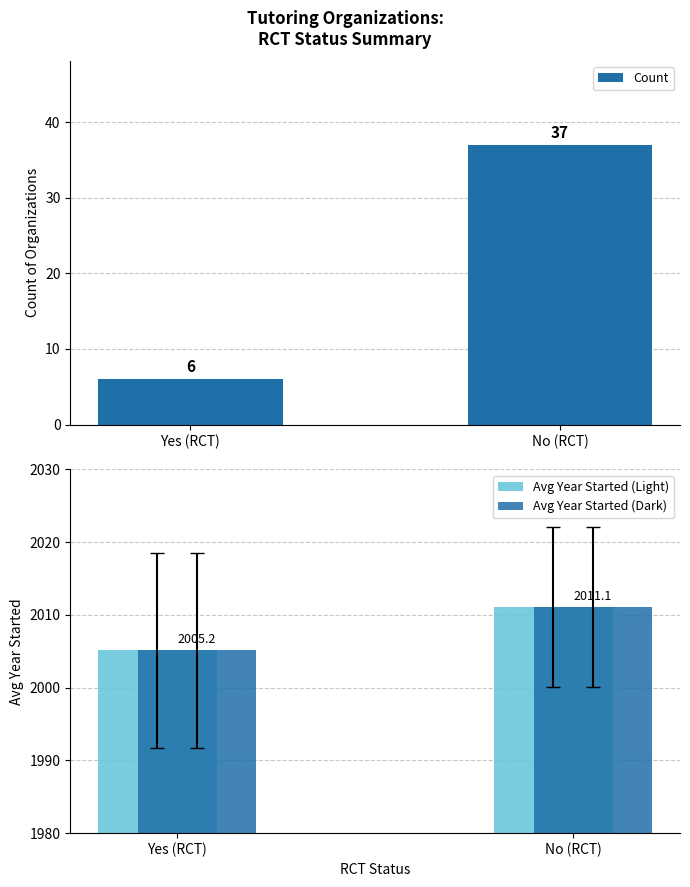

How many groups of bars are there?

2